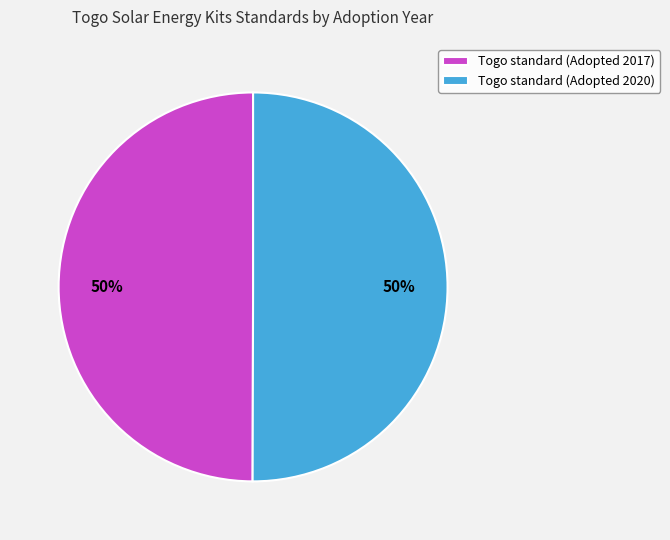

The Togo standard (Adopted 2020) slice represents 50% of the pie. True or false?

True